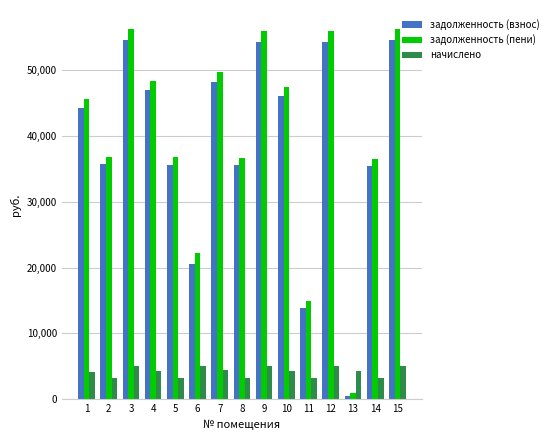

Which series has the largest total across all categories?

задолженность (пени)